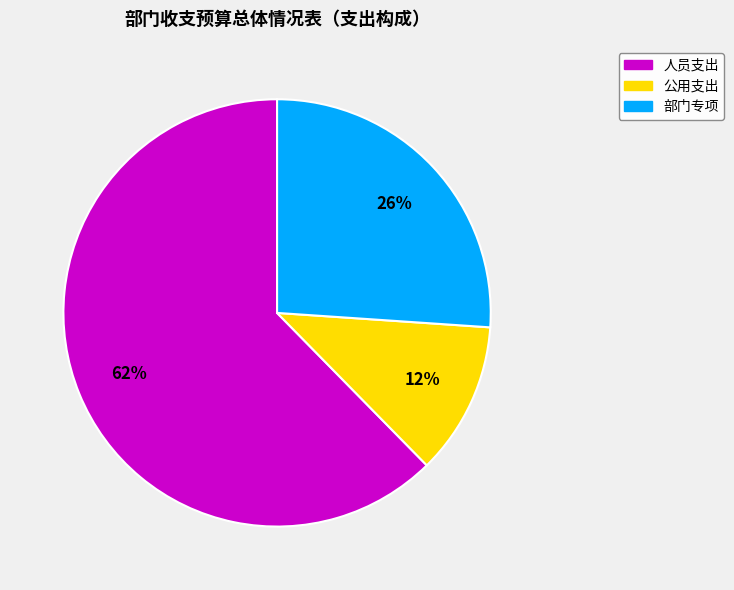

True or false: 部门专项 accounts for 26% of the total.

True